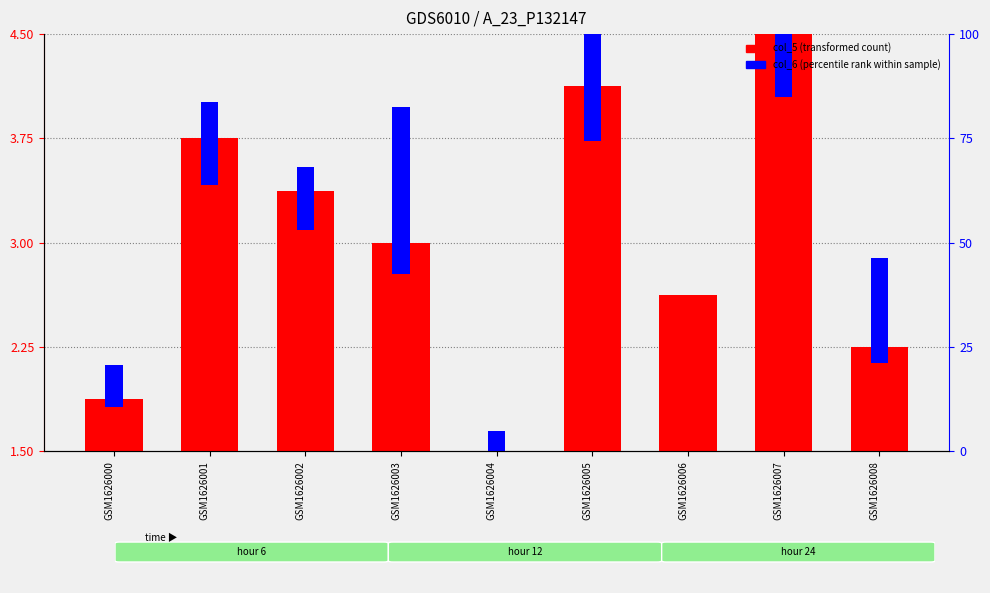

What are all the series names shown in the legend?

col_5 (transformed count), col_6 (percentile rank)